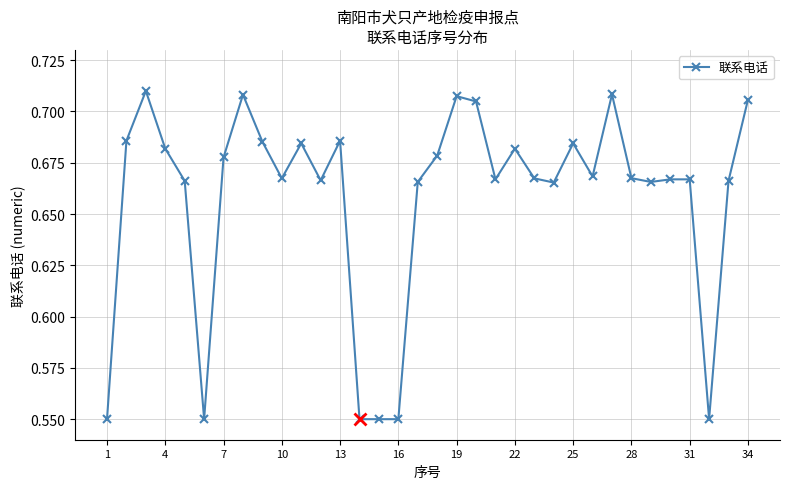

True or false: the data has more than 0 interior local peaks.

True